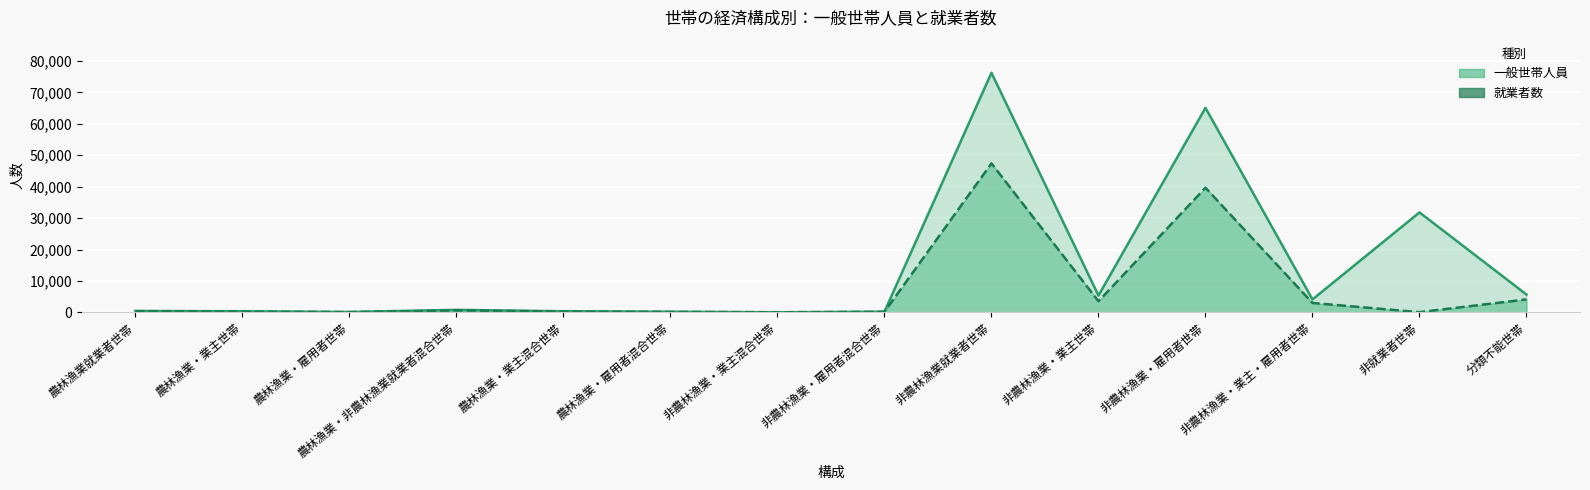

What is the label of the 2nd point from the left?

農林漁業・業主世帯